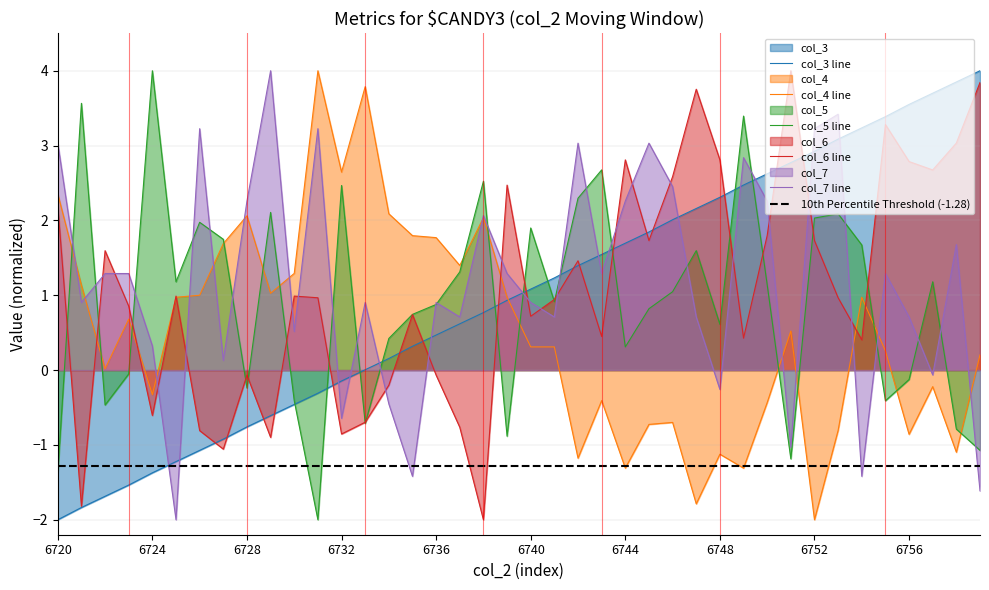

True or false: col_4 has a value of 1.0 at 6739.

True